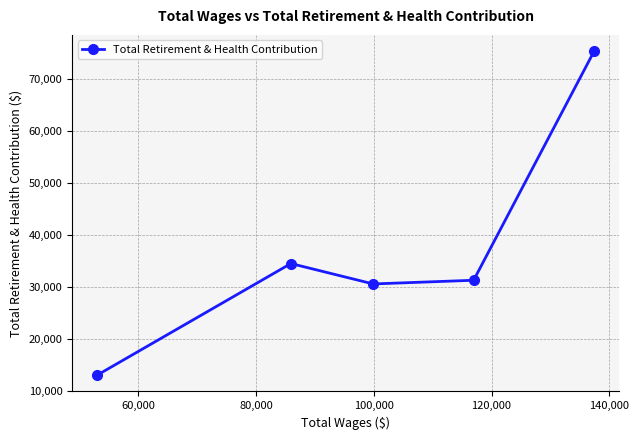

True or false: the data has more than 2 interior local peaks.

False